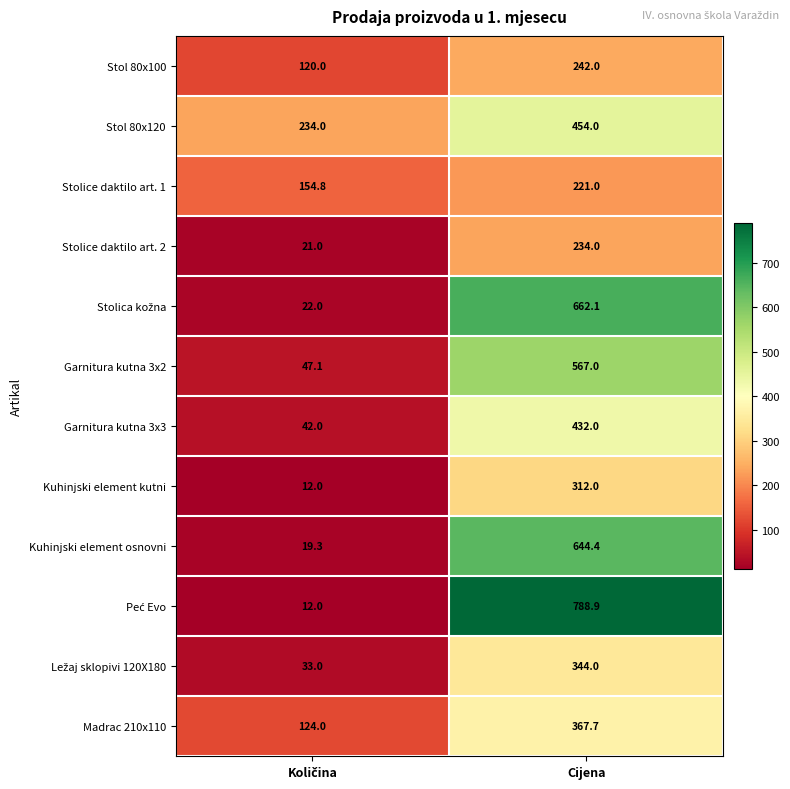

Read the Madrac 210x110 value at Cijena.

367.7